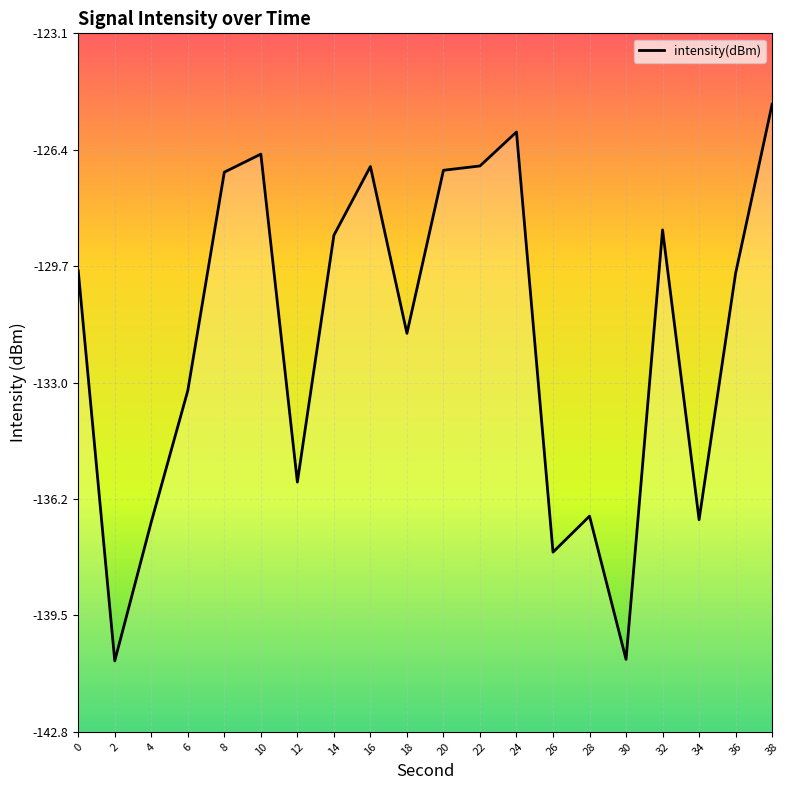

What is the difference between the second highest and minimum values?

14.9